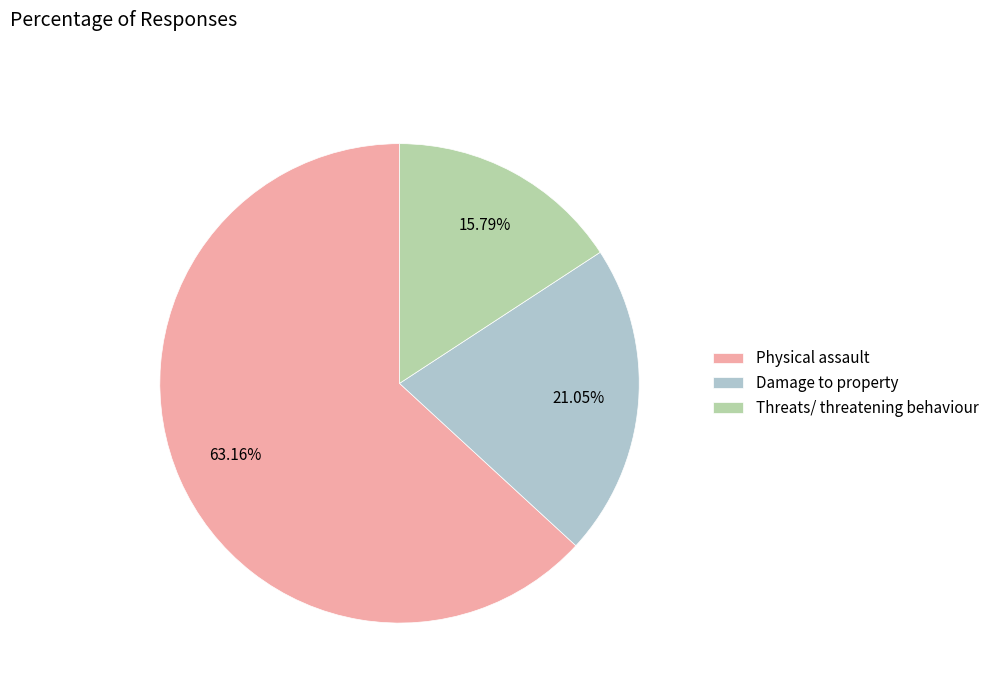

To the nearest percent, what portion does Damage to property represent?

21%